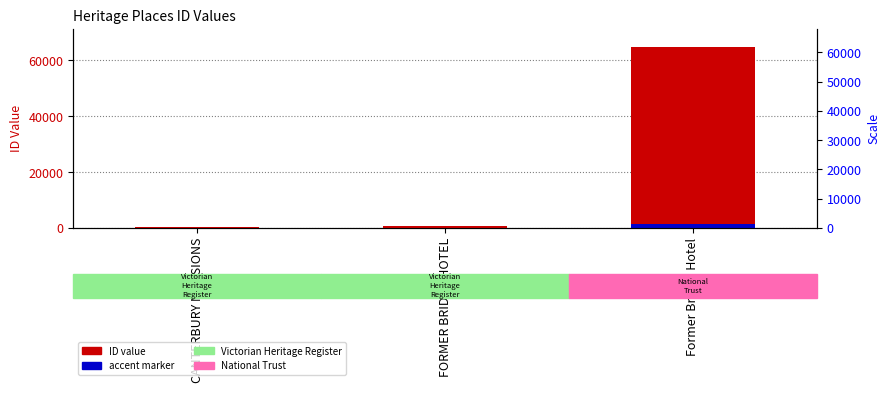

How many data points in ID are above 573?

1